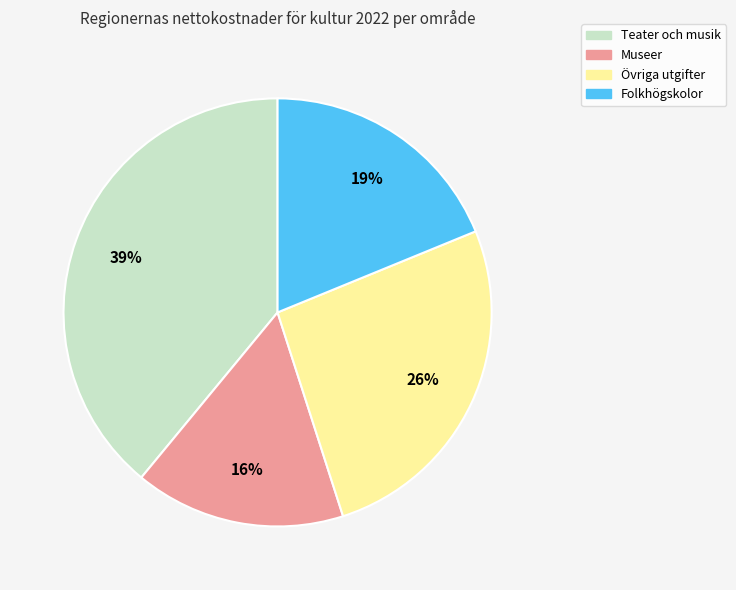

Do Teater och musik and Övriga utgifter together represent more than half of the pie?

Yes